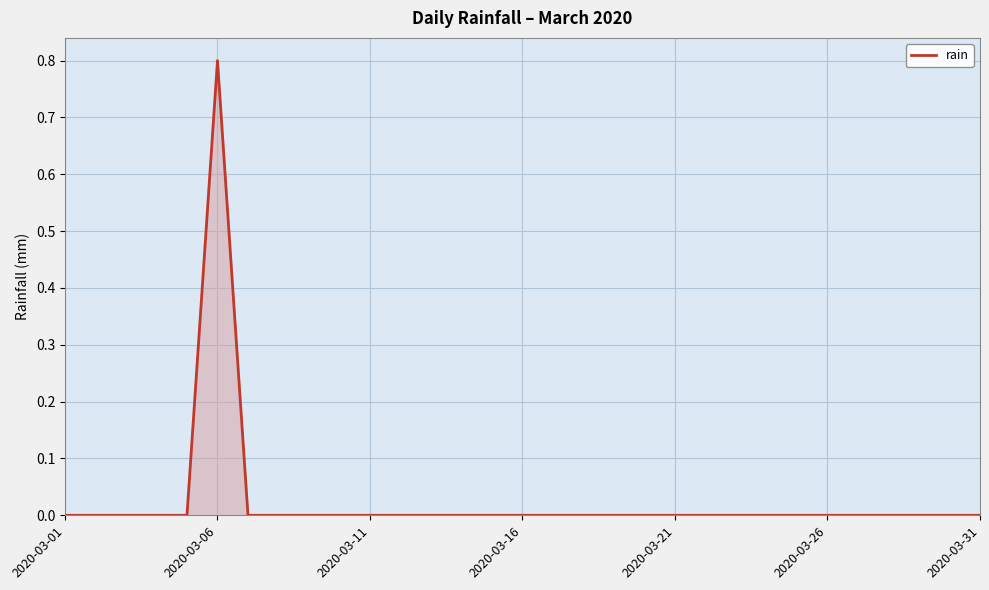

What is the difference between the maximum and minimum values?

0.8